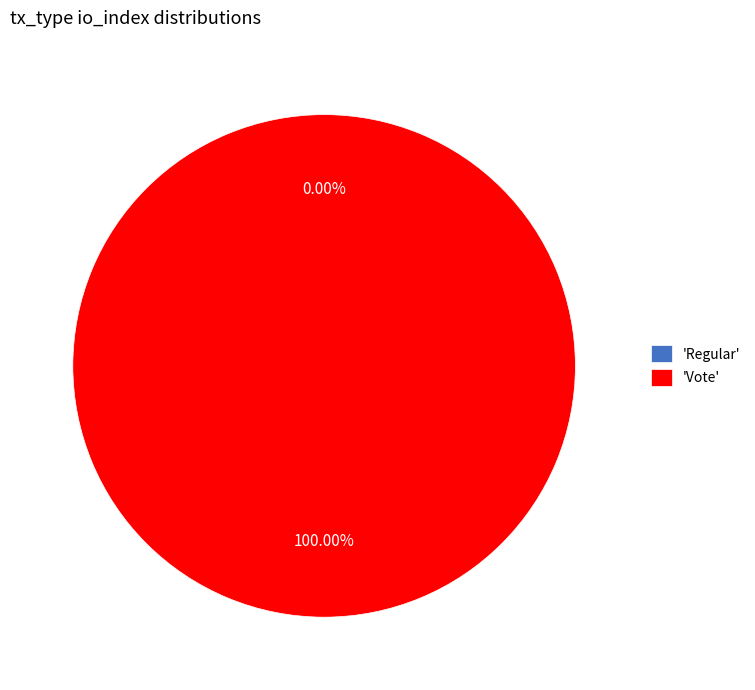

Rank the categories by value from highest to lowest.

Vote, Regular